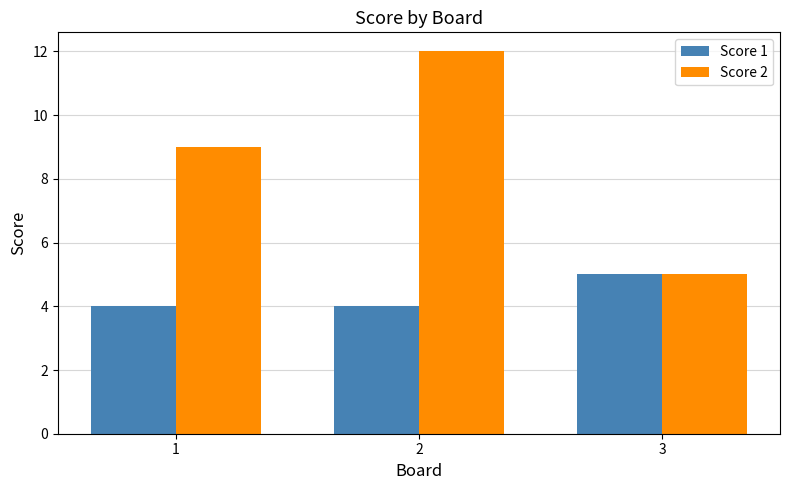

At how many categories does at least one series exceed 10?

1